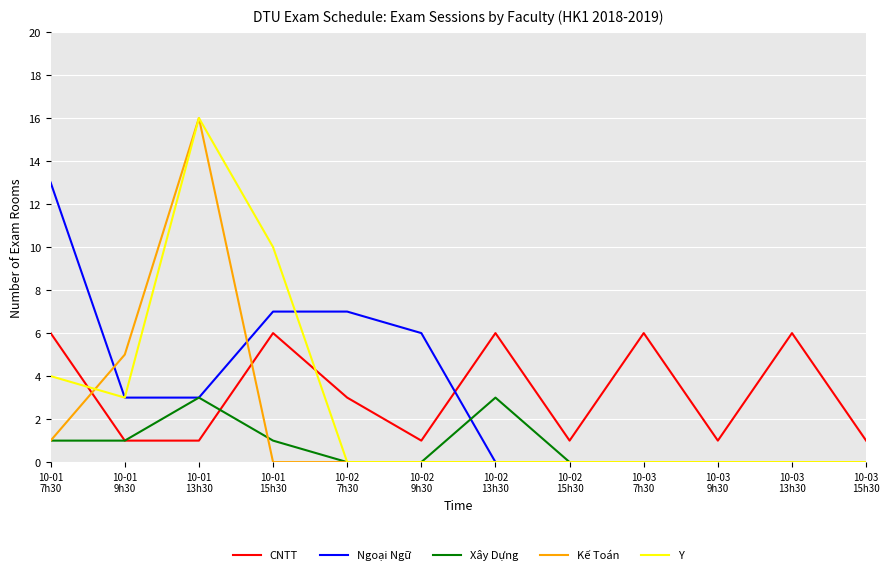

Reading right to left, what are all the values shown in this chart?

CNTT: 1	6	1	6	1	6	1	3	6	1	1	6
Ngoại Ngữ: 0	0	0	0	0	0	6	7	7	3	3	13
Xây Dựng: 0	0	0	0	0	3	0	0	1	3	1	1
Kế Toán: 0	0	0	0	0	0	0	0	0	16	5	1
Y: 0	0	0	0	0	0	0	0	10	16	3	4